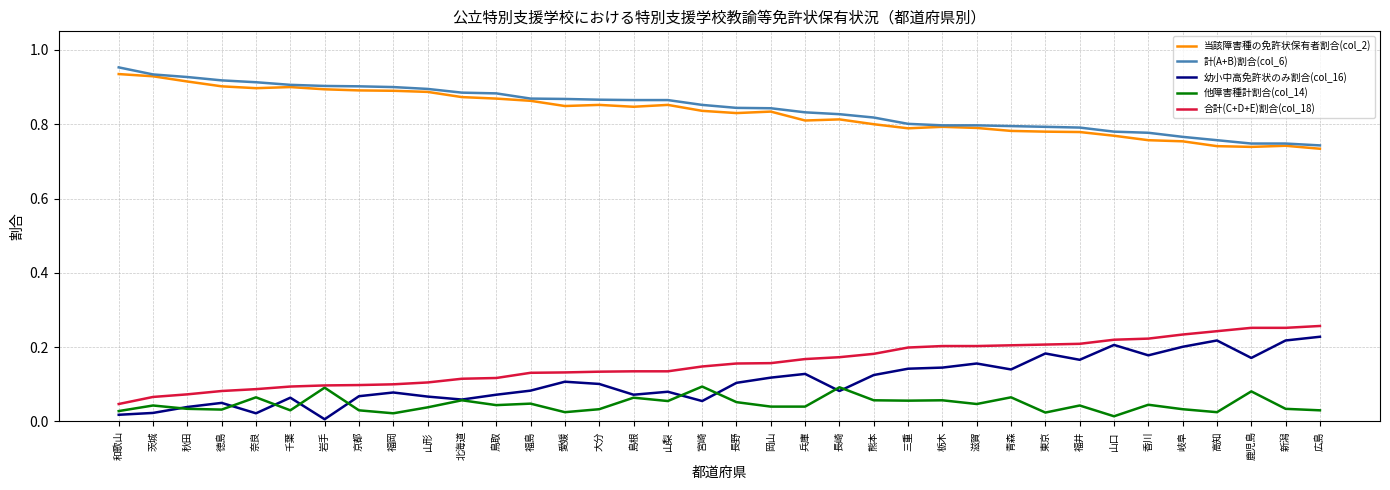

True or false: 他障害種計割合(col_14) has a value of 0.0 at 和歌山.

True